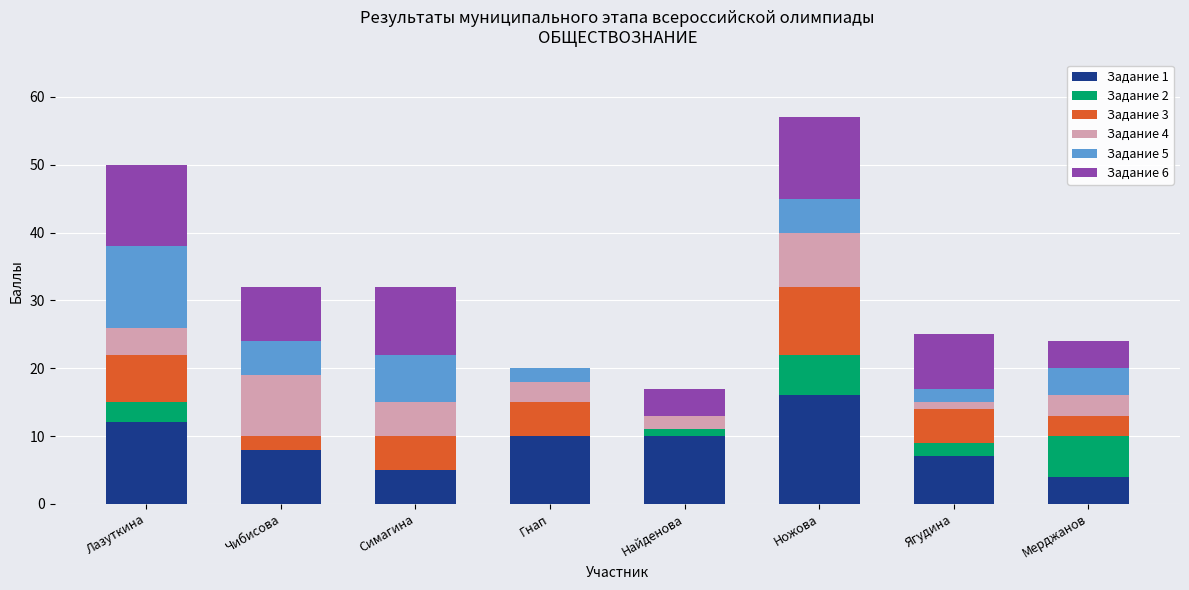

What is the total value across all series at Лазуткина?

50